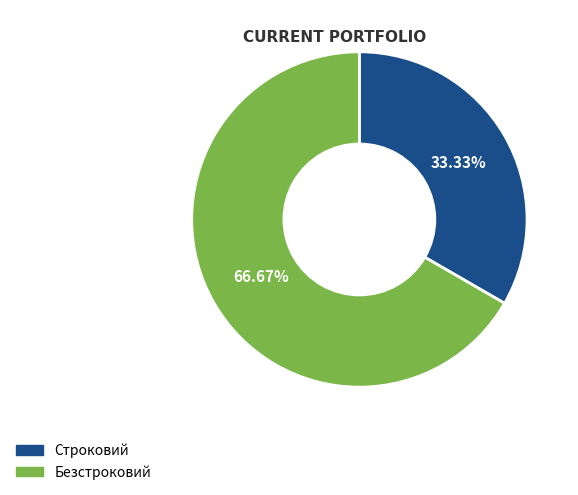

Approximately how many times larger is the value at Безстроковий compared to Строковий?

2.0